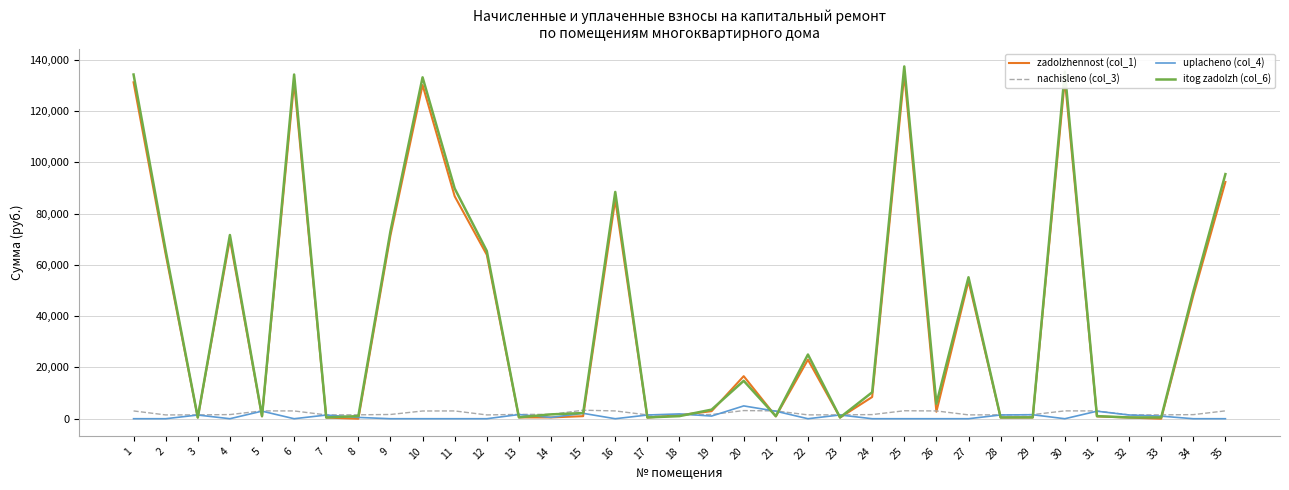

Which category has the highest value in the zadolzhennost (col_1) series?

25